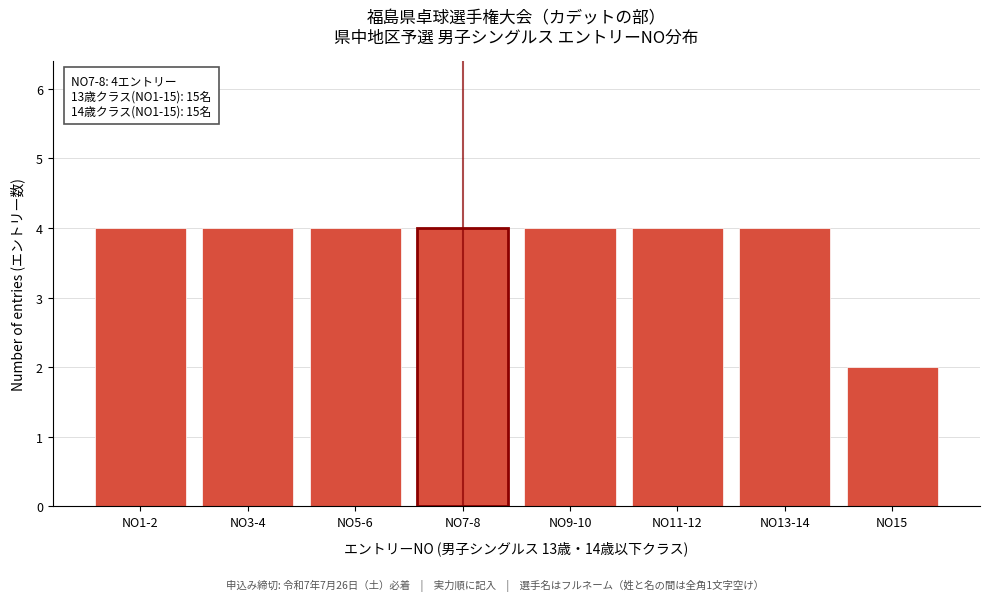

Reading right to left, what are all the values shown in this chart?

2	4	4	4	4	4	4	4